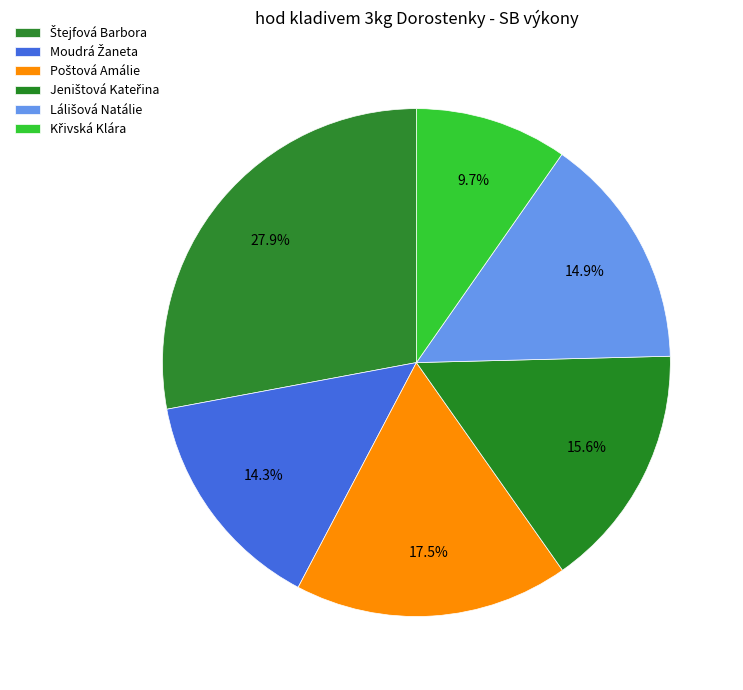

How many segments does this pie chart have?

6